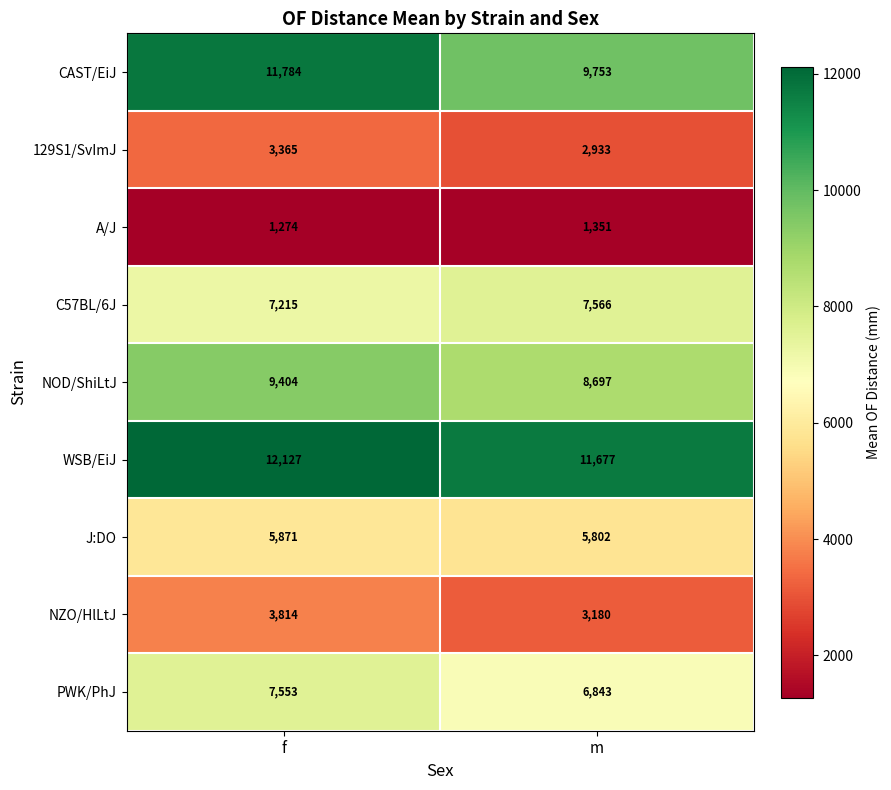

At which category is the sum across all series the highest?

f